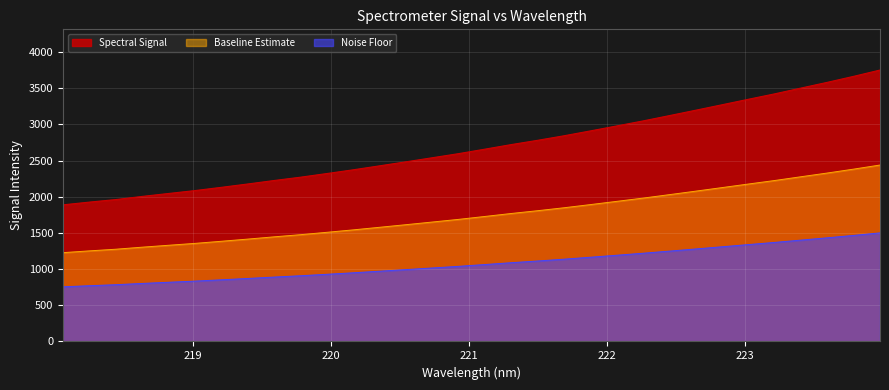

What is the average value?

2695.4